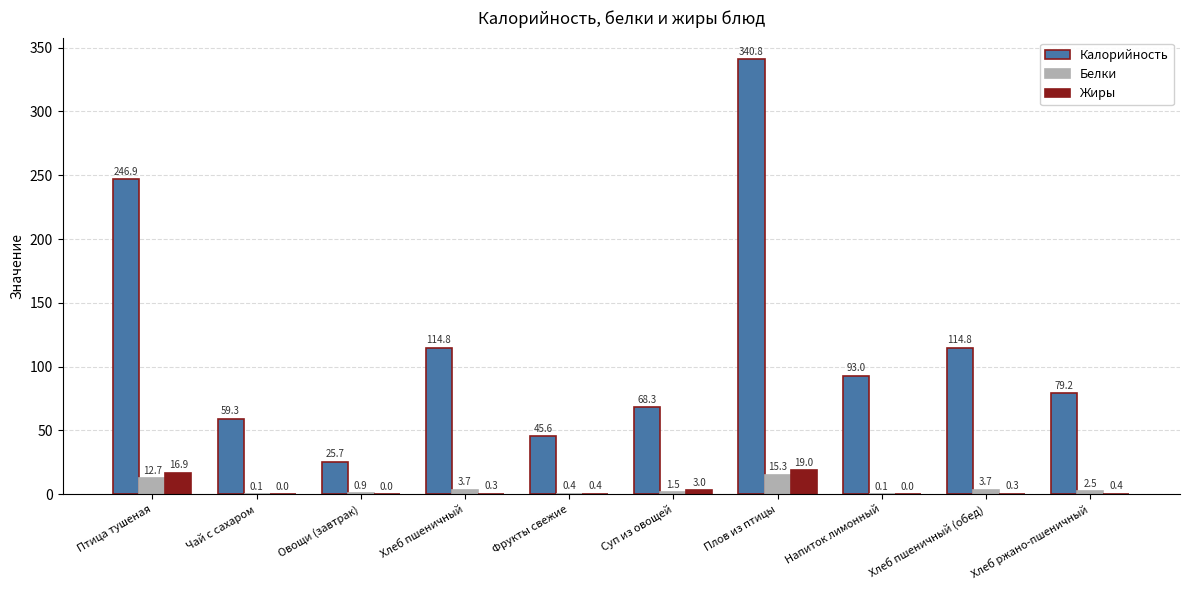

Which category has the highest value in the Калорийность series?

Плов из птицы